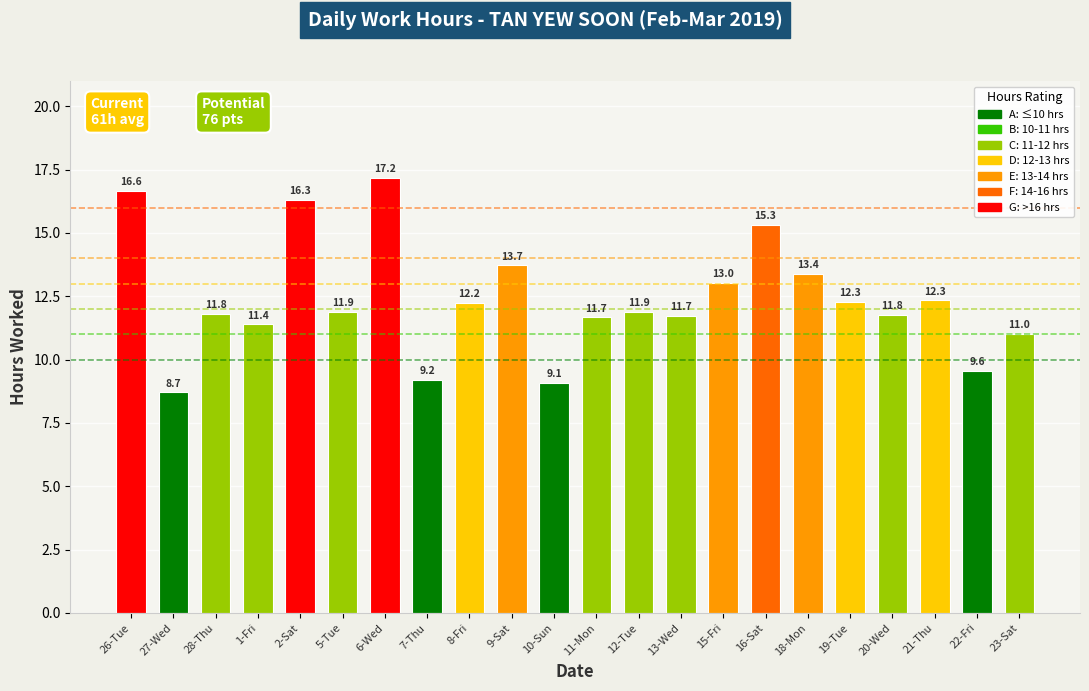

Read the value at 20-Wed.

11.8